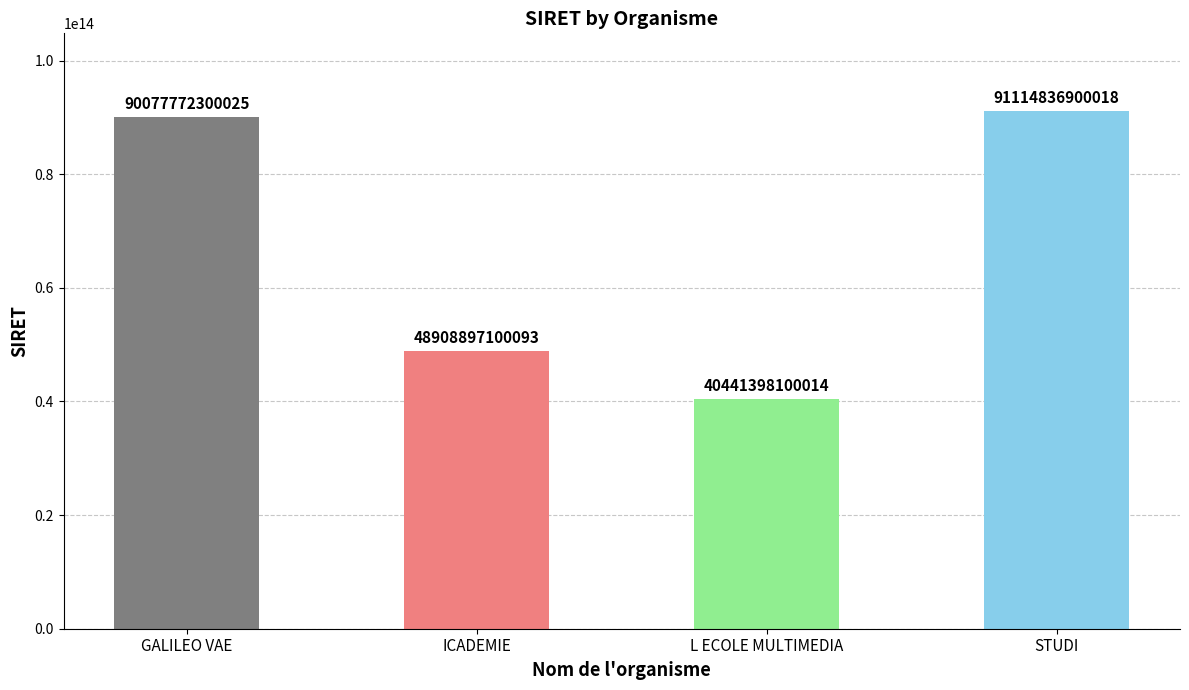

What is the label of the 3rd bar from the left?

L ECOLE MULTIMEDIA